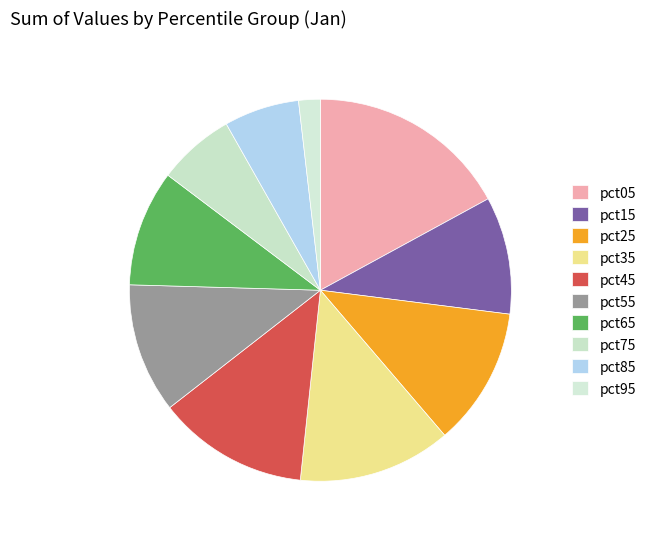

Count the number of slices in the pie.

10